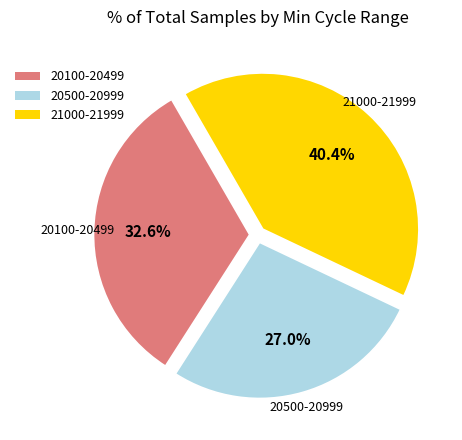

What is the total percentage of 21000-21999 and 20500-20999?

67.4%